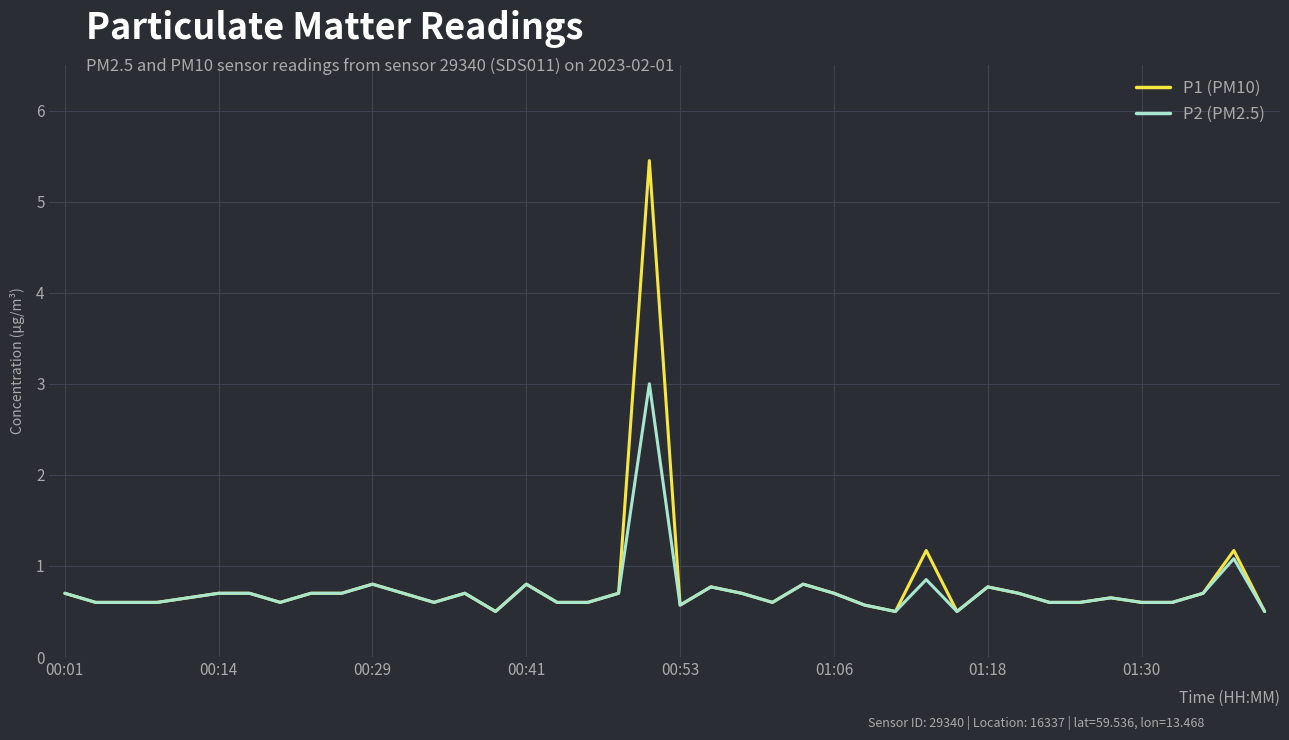

True or false: P2 (PM2.5) has more than 0 points higher than both neighbors.

True